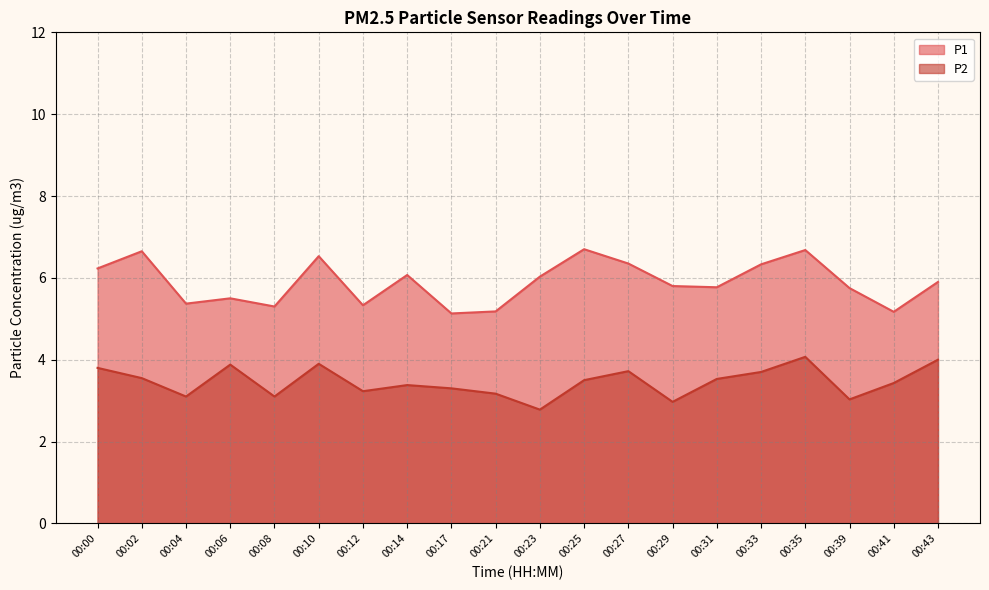

Where is P1 nearest to the value 5?

00:17